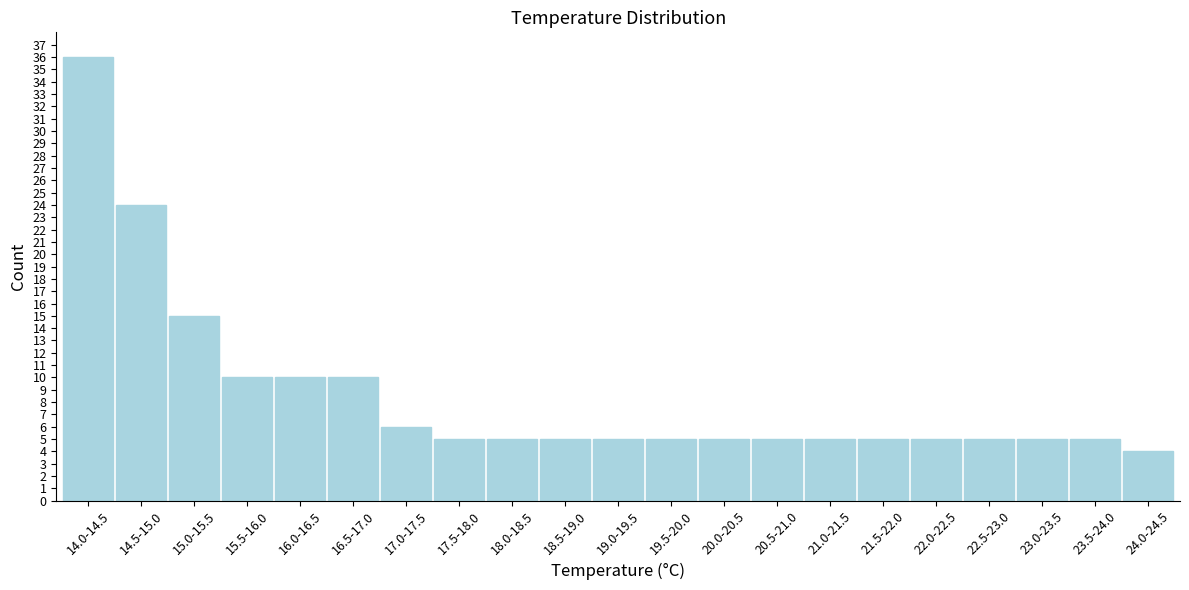

Reading left to right, transcribe all the data shown in this chart.

14.0-14.5=36	14.5-15.0=24	15.0-15.5=15	15.5-16.0=10	16.0-16.5=10	16.5-17.0=10	17.0-17.5=6	17.5-18.0=5	18.0-18.5=5	18.5-19.0=5	19.0-19.5=5	19.5-20.0=5	20.0-20.5=5	20.5-21.0=5	21.0-21.5=5	21.5-22.0=5	22.0-22.5=5	22.5-23.0=5	23.0-23.5=5	23.5-24.0=5	24.0-24.5=4